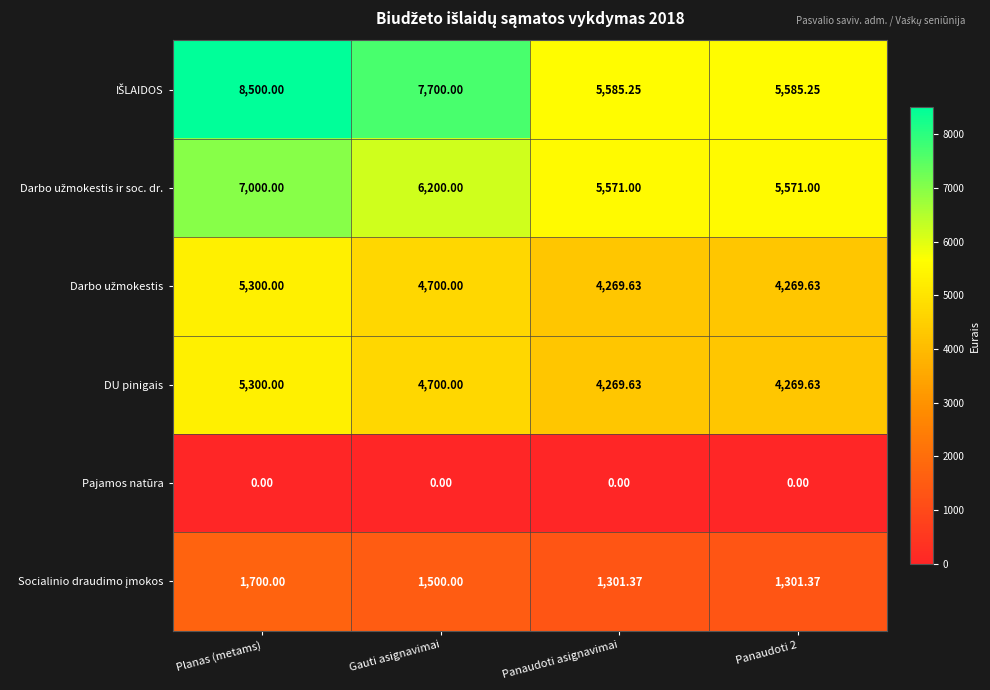

Which category has the highest value across all series?

Planas (metams)